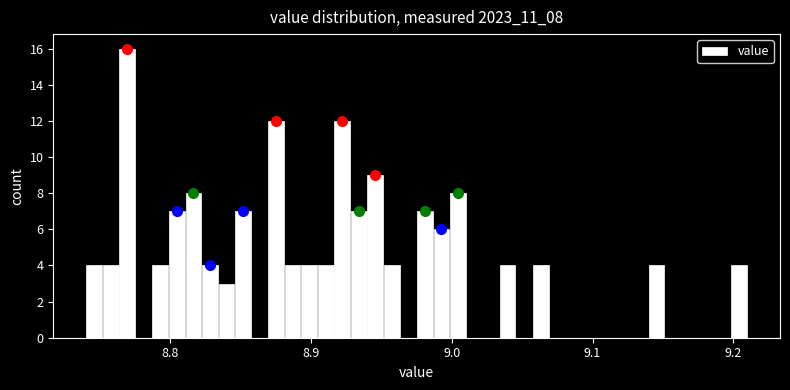

Read against the x-axis, roughly where is the centre of the tallest bar?

8.77